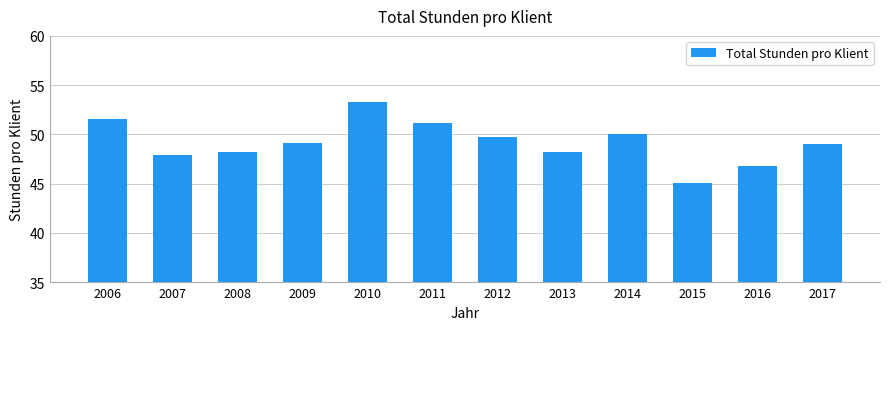

Are the bars horizontal?

No